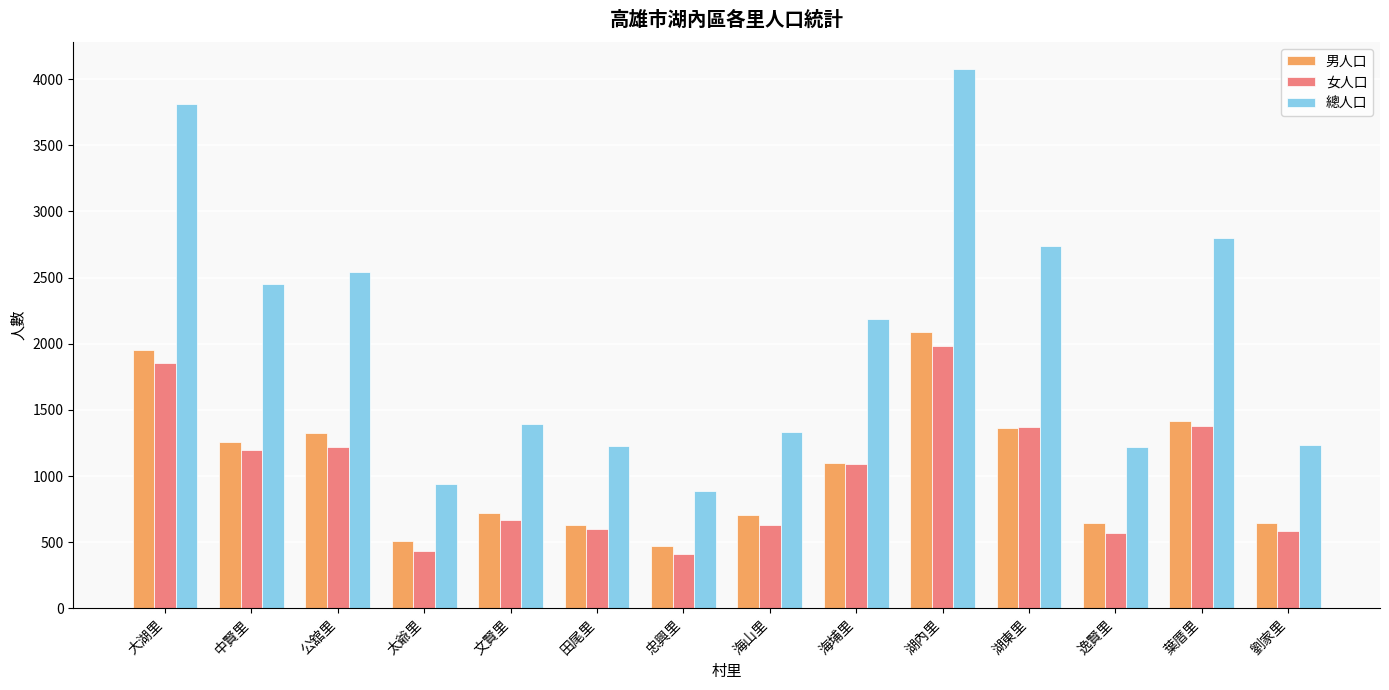

How many distinct data groups are displayed?

3